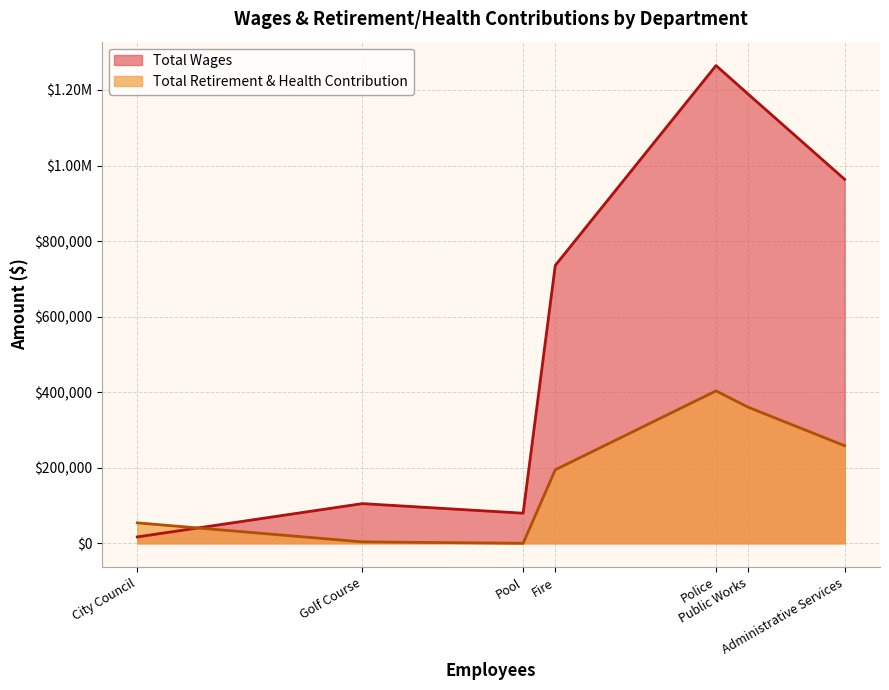

What is the greatest value displayed?

1264673